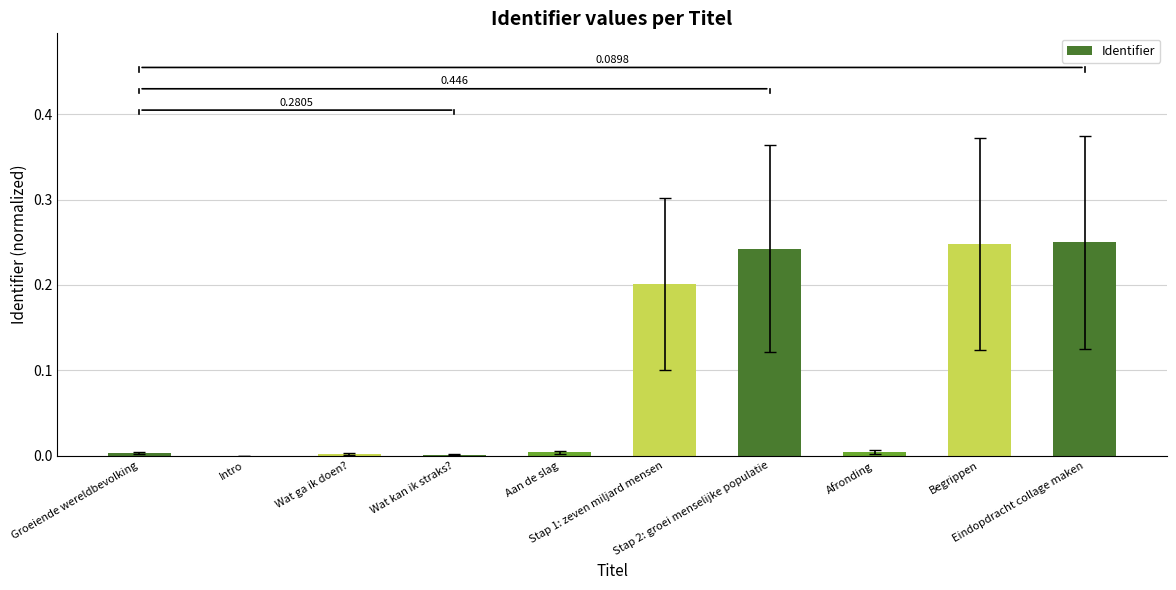

Which label corresponds to the largest value in the chart?

Eindopdracht collage maken